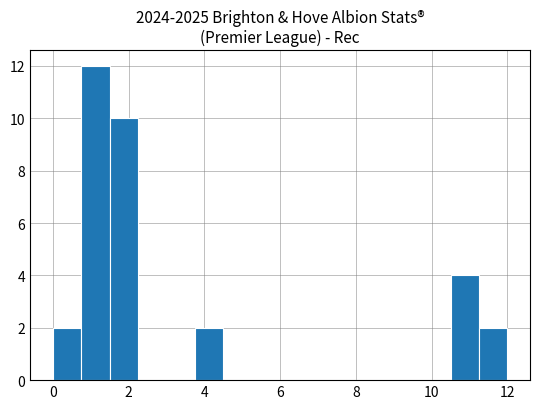

Read against the x-axis, roughly where is the centre of the tallest bar?

1.2